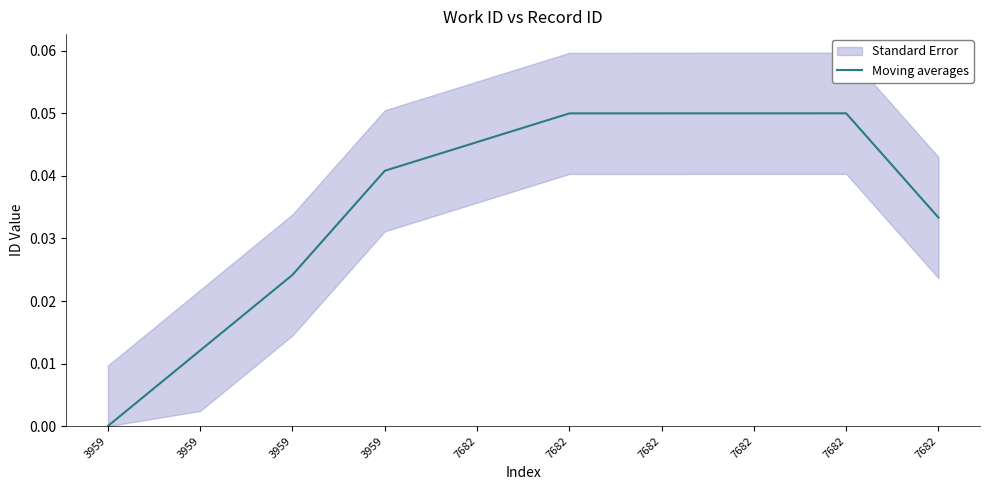

Is it true that the value at 7682 is 0.0?

True